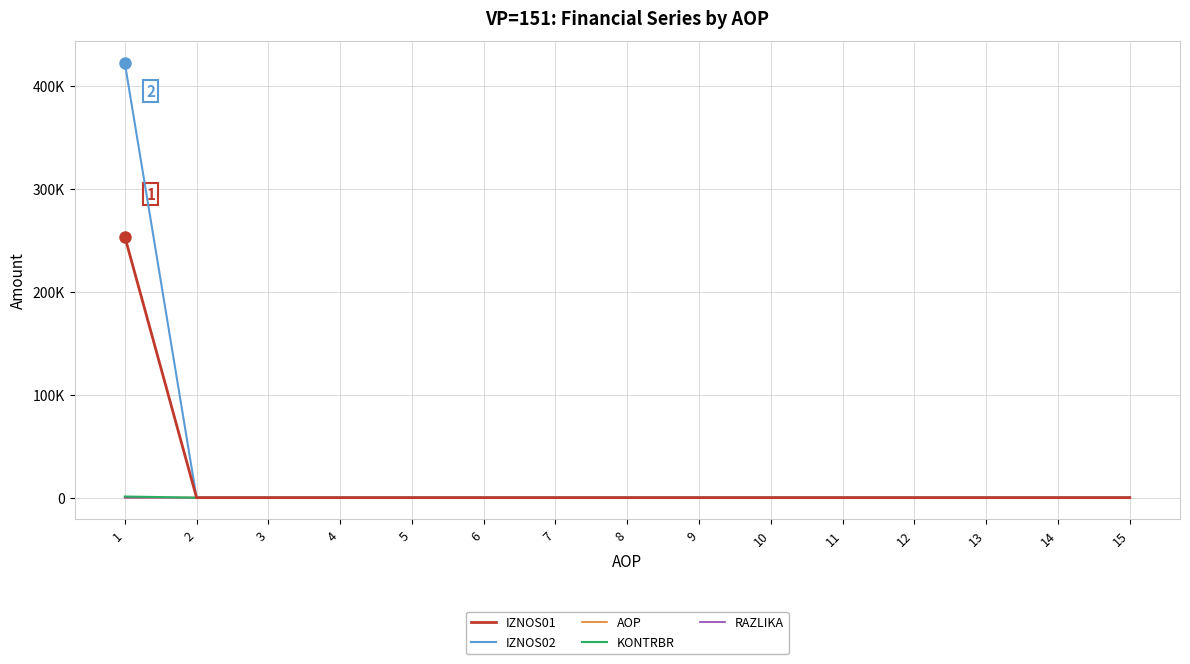

Is the value of KONTRBR at 2 greater than the value of RAZLIKA at 3?

No